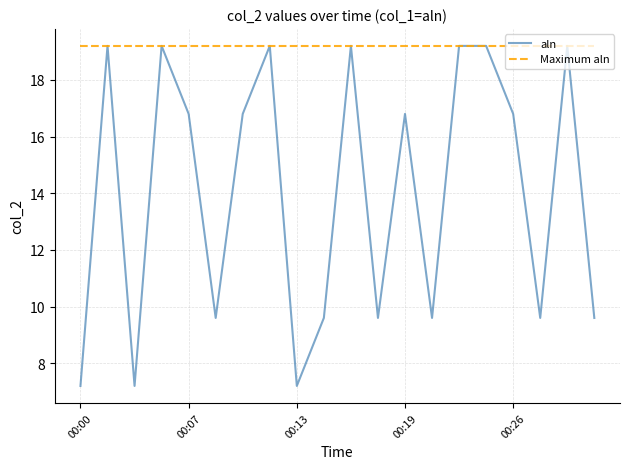

Rank the series by their average value, from highest to lowest.

Maximum aln, aln